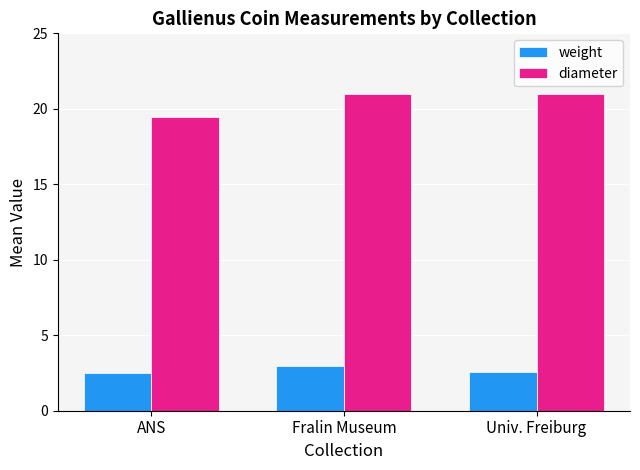

Are the bars horizontal?

No